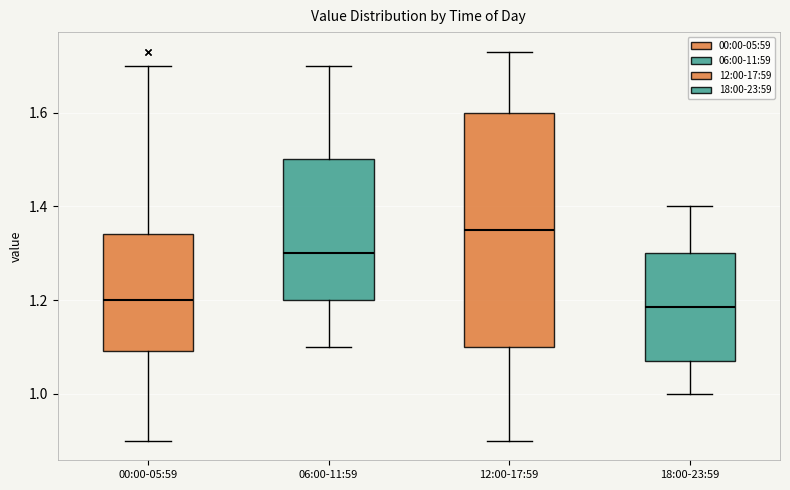

Reading left to right, transcribe this box plot: for each box, give where its median line is, the range the box spans, and where its two whiskers end, as read against the y-axis. The values are not printed on the chart, so give them approximately, as read against the axis.

00:00-05:59: median 1.20, box 1.10 to 1.34, whiskers 0.90 to 1.70
06:00-11:59: median 1.30, box 1.20 to 1.50, whiskers 1.10 to 1.70
12:00-17:59: median 1.36, box 1.10 to 1.60, whiskers 0.90 to 1.74
18:00-23:59: median 1.18, box 1.08 to 1.30, whiskers 1.00 to 1.40